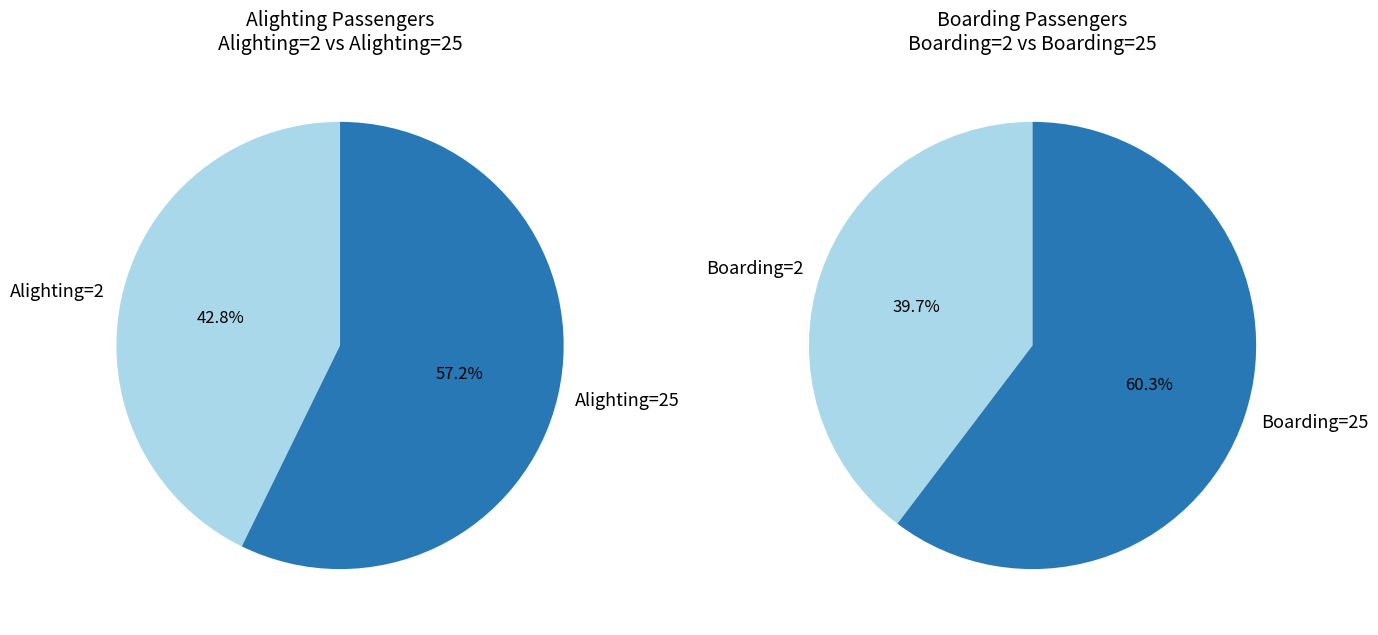

Which slice is the largest?

Boarding=25